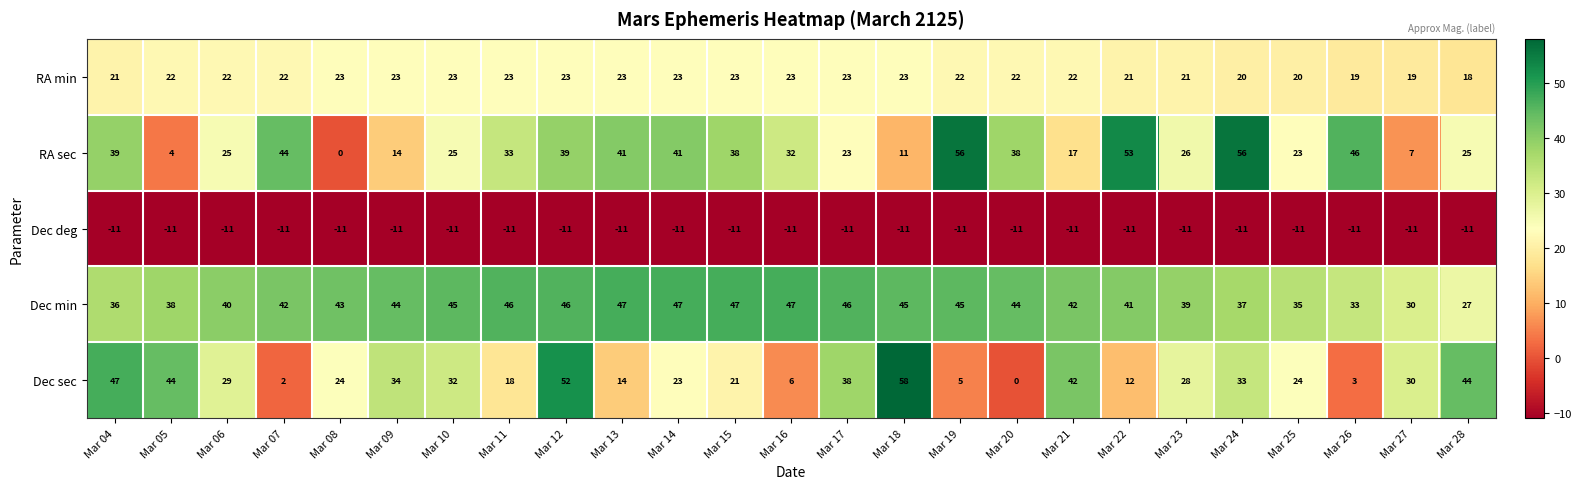

How many distinct data groups are displayed?

5